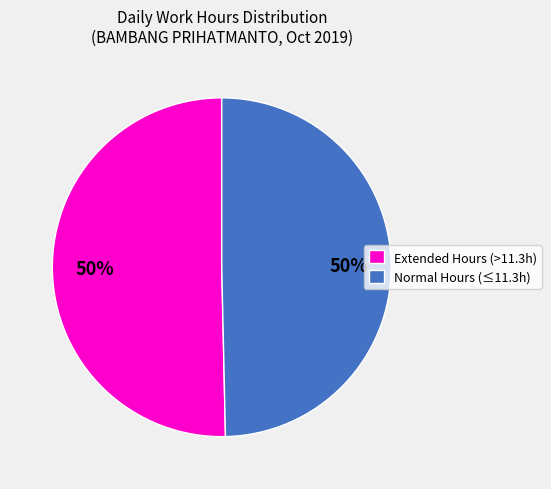

The Normal Hours (≤11.3h) slice represents 62% of the pie. True or false?

False